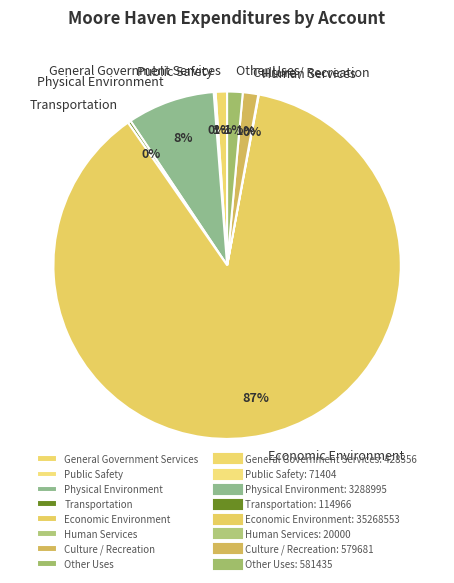

Is there any slice that represents more than half of the pie?

Yes